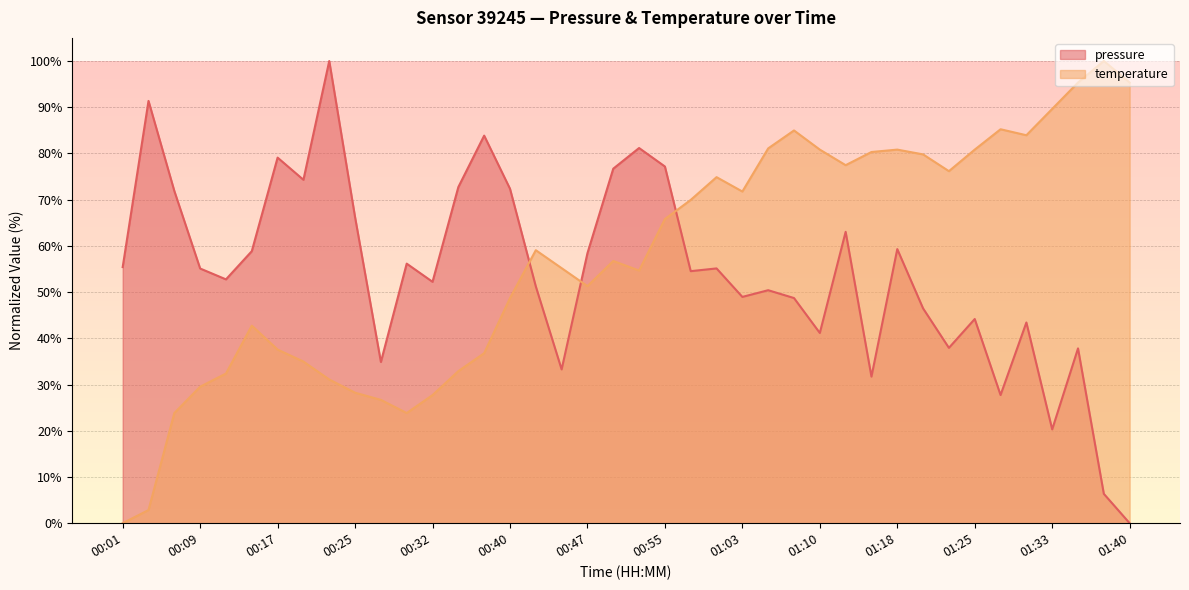

Which label corresponds to the largest value in the chart?

00:22